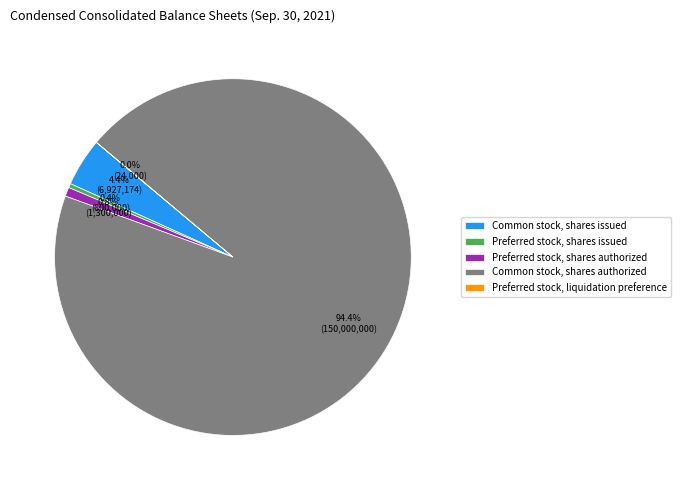

Which has a higher value, Common stock, shares authorized or Common stock, shares issued?

Common stock, shares authorized